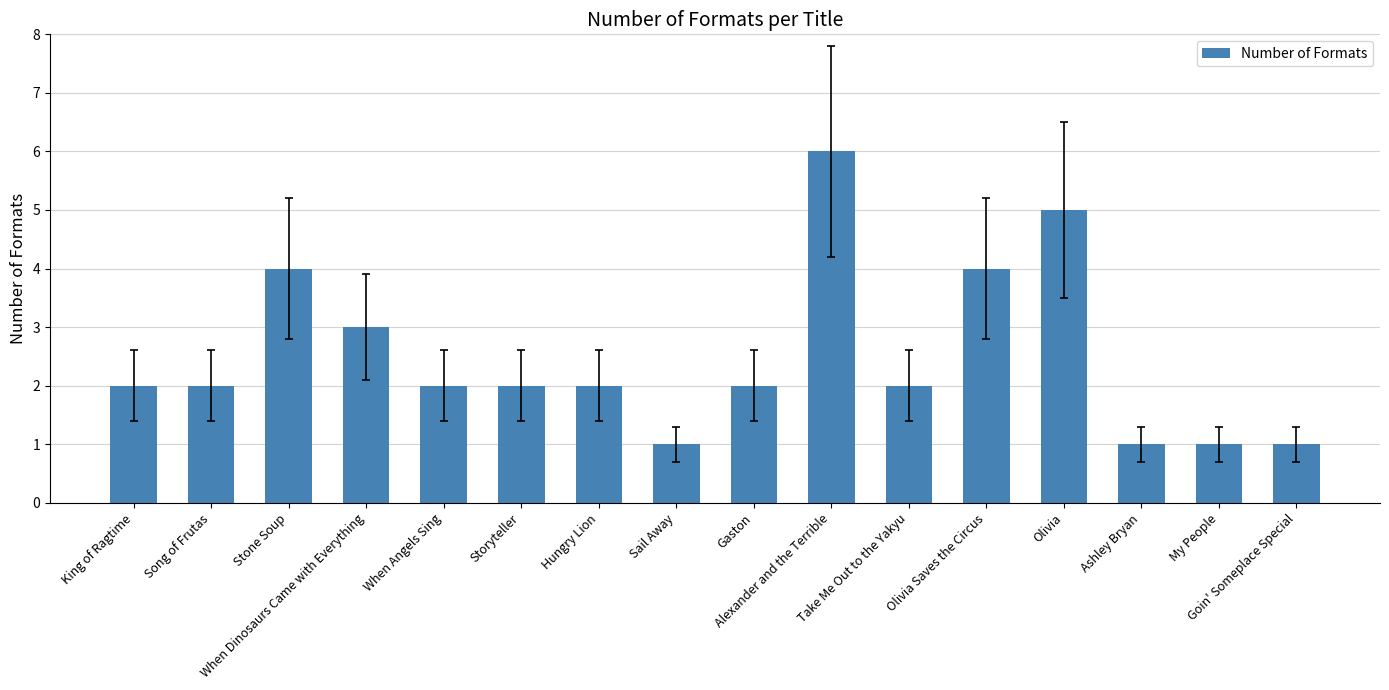

Are the bars grouped side by side (vs. stacked)?

No